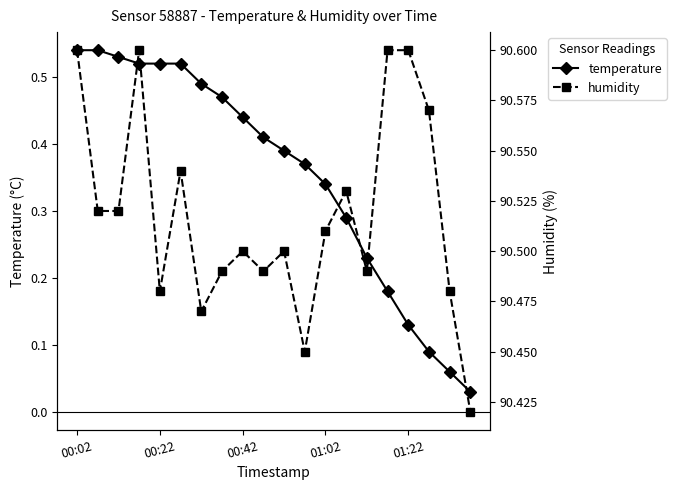

Which category has the lowest value across all series?

19